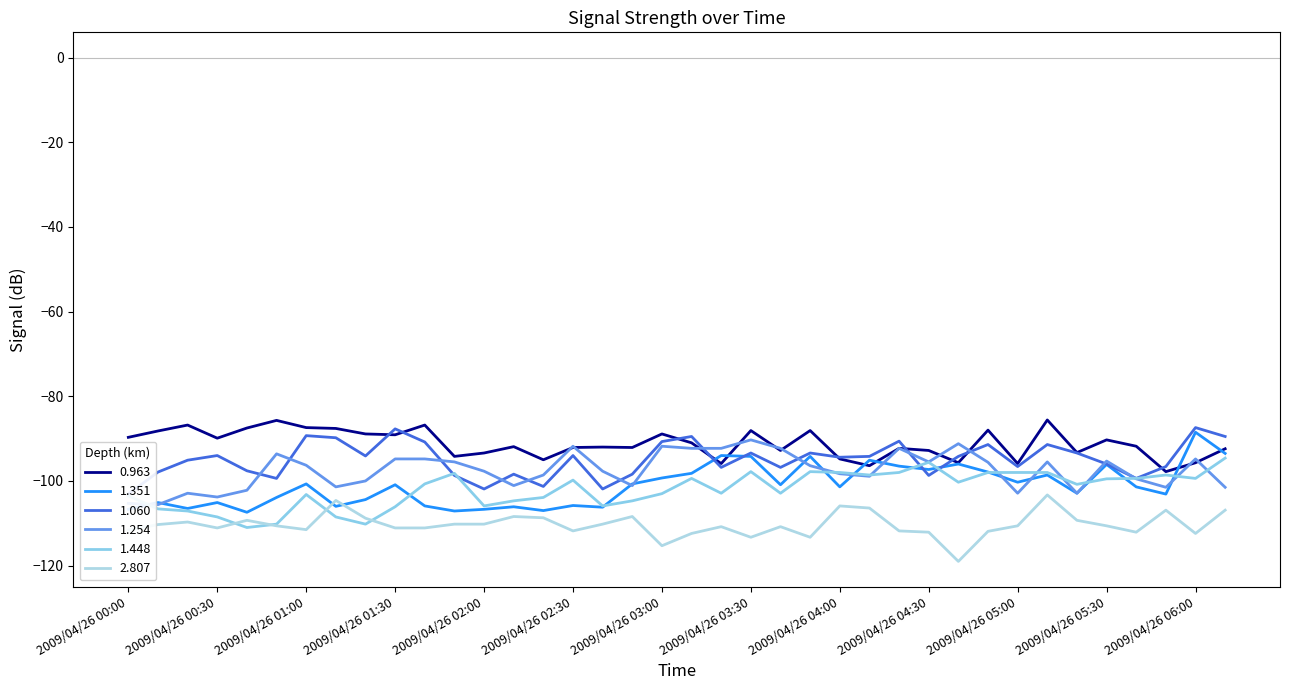

What is the value of the 1.448 point at the 3rd from the left?

-107.1